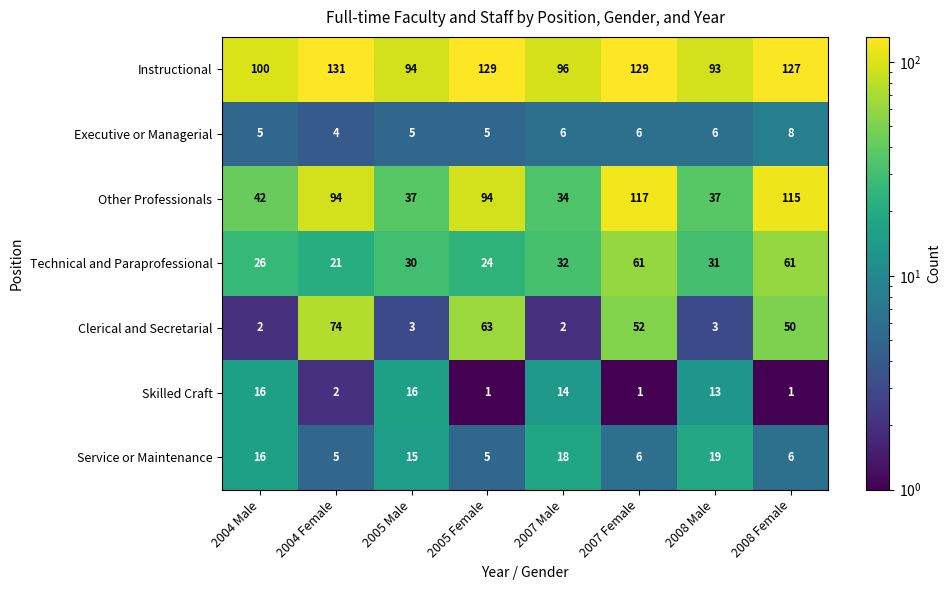

Is it true that Service or Maintenance equals 5 at 2005 Female?

True